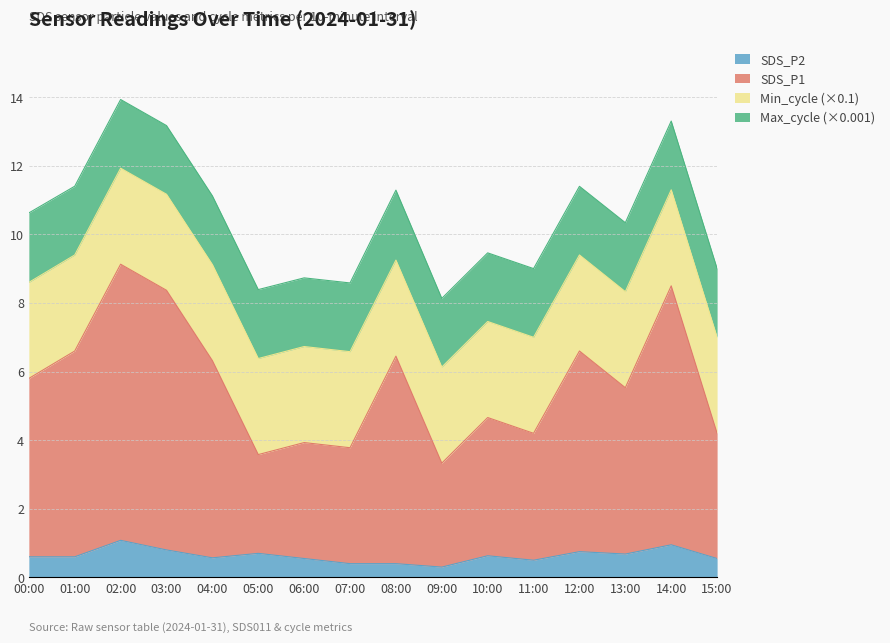

True or false: SDS_P2 and SDS_P1 cross at least once.

False